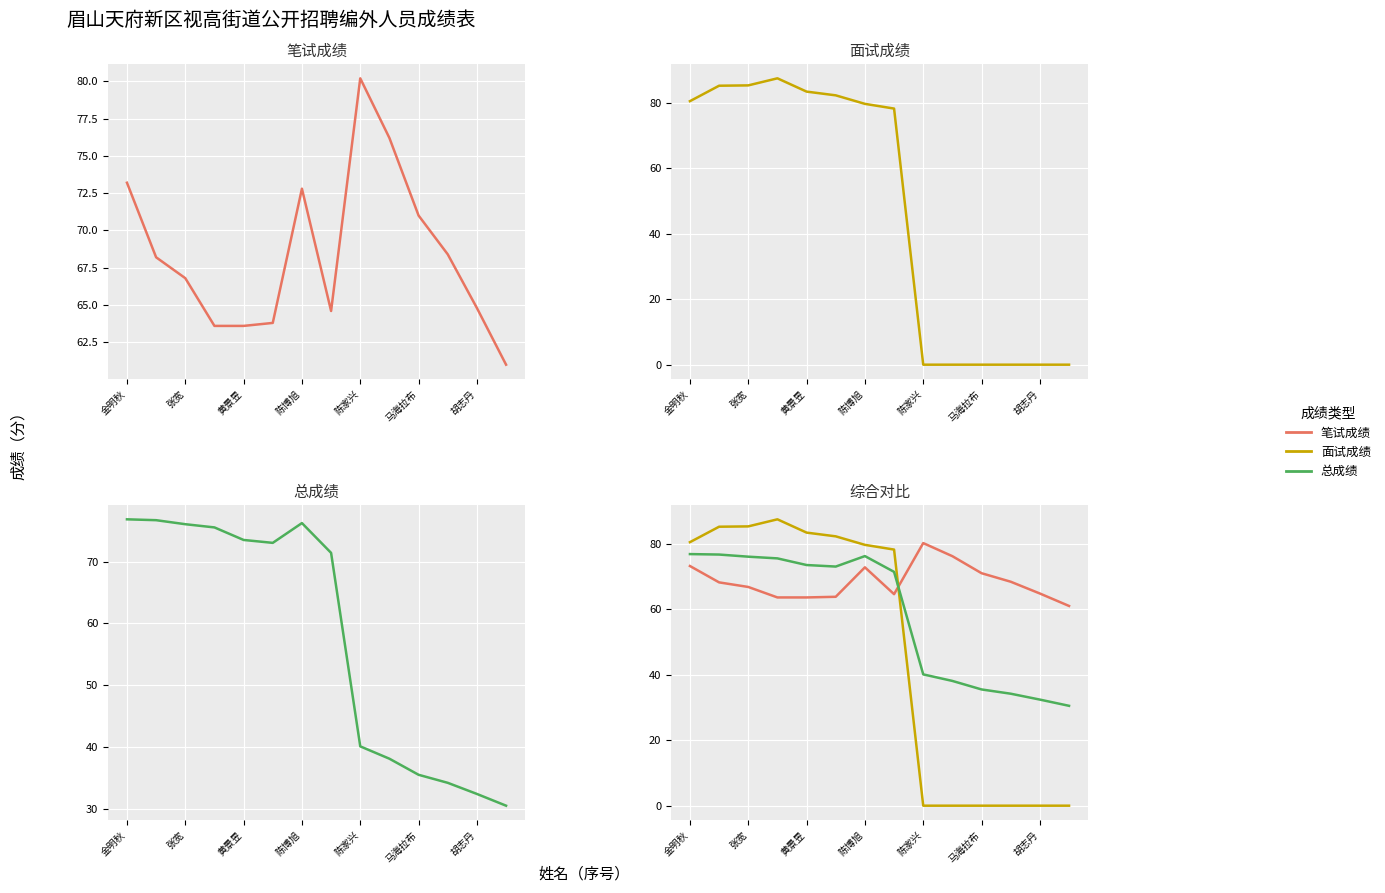

At 金明秋, list the series in order from smallest to largest.

笔试成绩, 总成绩, 面试成绩